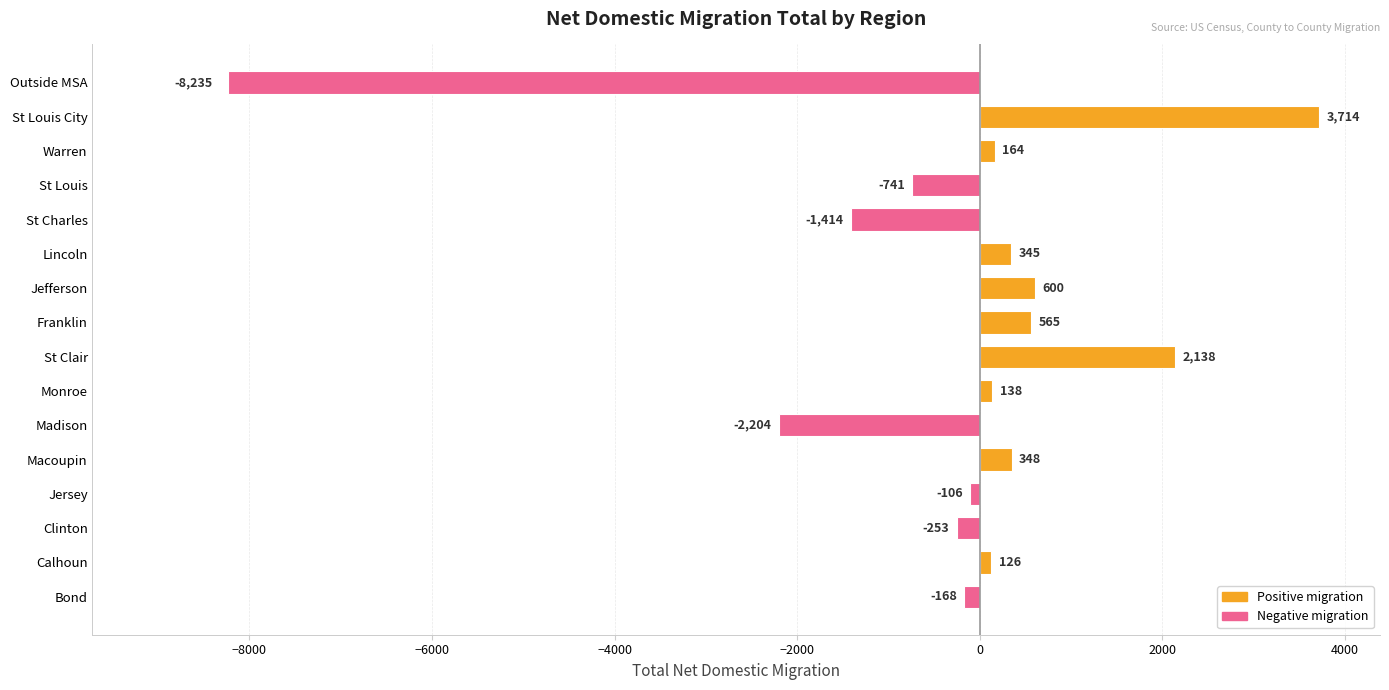

At which category does the chart reach its minimum across all series?

Outside MSA